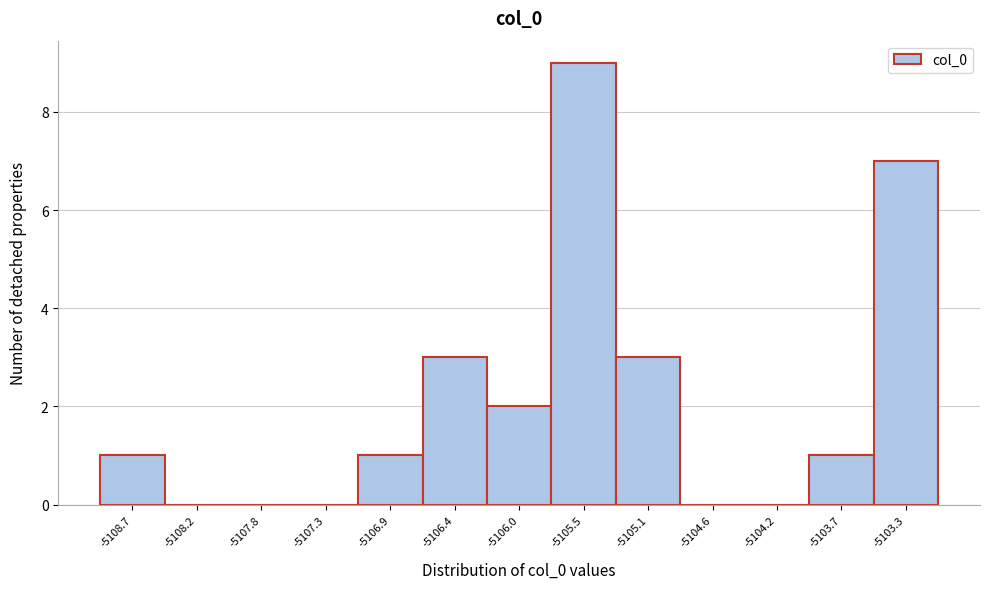

Reading left to right, list every bar in this chart as the range it spans on the x-axis followed by its height. Neither the bar edges nor the heights are printed on the chart, so give them approximately, as read against the axes.

-5108.90 to -5108.45: 1
-5108.45 to -5108.00: 0
-5108.00 to -5107.55: 0
-5107.55 to -5107.10: 0
-5107.10 to -5106.65: 1
-5106.65 to -5106.20: 3
-5106.20 to -5105.75: 2
-5105.75 to -5105.30: 9
-5105.30 to -5104.85: 3
-5104.85 to -5104.40: 0
-5104.40 to -5103.95: 0
-5103.95 to -5103.50: 1
-5103.50 to -5103.05: 7